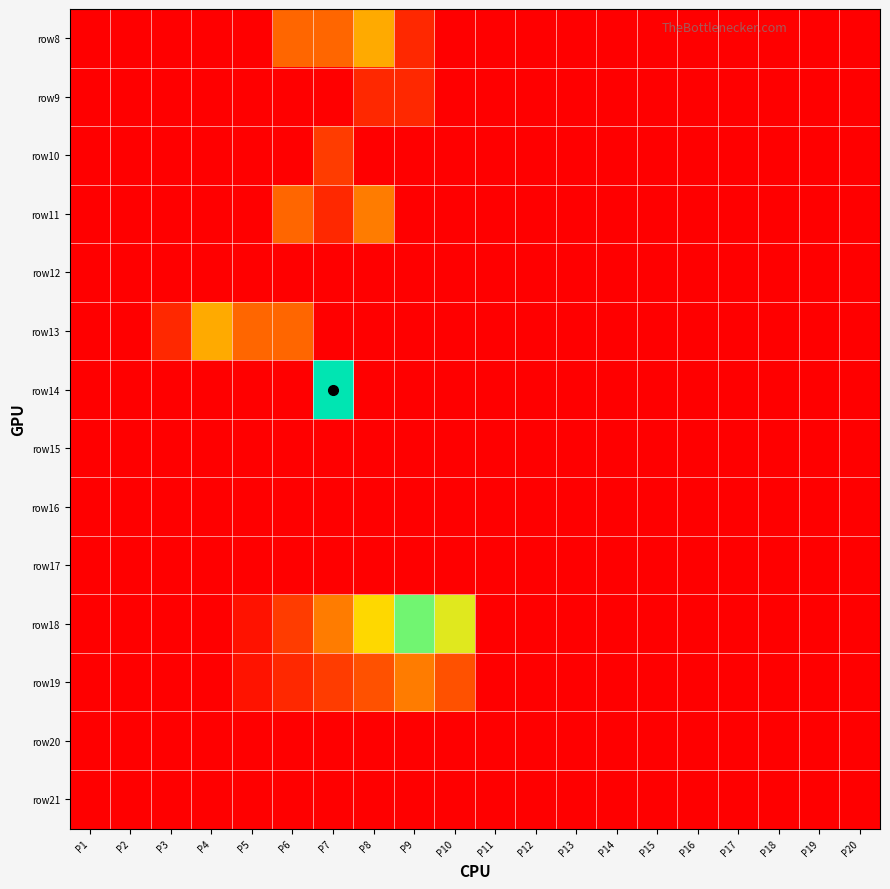

Reading right to left, list all the values displayed in this chart.

row8: P20=0.0	P19=0.0	P18=0.0	P17=0.0	P16=0.0	P15=0.0	P14=0.0	P13=0.0	P12=0.0	P11=0.0	P10=0.0	P9=100.0	P8=400.0	P7=250.0	P6=250.0	P5=0.0	P4=0.0	P3=0.0	P2=0.0	P1=0.0
row9: P20=0.0	P19=0.0	P18=0.0	P17=0.0	P16=0.0	P15=0.0	P14=0.0	P13=0.0	P12=0.0	P11=0.0	P10=0.0	P9=100.0	P8=100.0	P7=0.0	P6=0.0	P5=0.0	P4=0.0	P3=0.0	P2=0.0	P1=0.0
row10: P20=0.0	P19=0.0	P18=0.0	P17=0.0	P16=0.0	P15=0.0	P14=0.0	P13=0.0	P12=0.0	P11=0.0	P10=0.0	P9=0.0	P8=0.0	P7=150.0	P6=0.0	P5=0.0	P4=0.0	P3=0.0	P2=0.0	P1=0.0
row11: P20=0.0	P19=0.0	P18=0.0	P17=0.0	P16=0.0	P15=0.0	P14=0.0	P13=0.0	P12=0.0	P11=0.0	P10=0.0	P9=0.0	P8=300.0	P7=100.0	P6=250.0	P5=0.0	P4=0.0	P3=0.0	P2=0.0	P1=0.0
row12: P20=0.0	P19=0.0	P18=0.0	P17=0.0	P16=0.0	P15=0.0	P14=0.0	P13=0.0	P12=0.0	P11=0.0	P10=0.0	P9=0.0	P8=0.0	P7=0.0	P6=0.0	P5=0.0	P4=0.0	P3=0.0	P2=0.0	P1=0.0
row13: P20=0.0	P19=0.0	P18=0.0	P17=0.0	P16=0.0	P15=0.0	P14=0.0	P13=0.0	P12=0.0	P11=0.0	P10=0.0	P9=0.0	P8=0.0	P7=0.0	P6=250.0	P5=250.0	P4=400.0	P3=100.0	P2=0.0	P1=0.0
row14: P20=0.0	P19=0.0	P18=0.0	P17=0.0	P16=0.0	P15=0.0	P14=0.0	P13=0.0	P12=0.0	P11=0.0	P10=0.0	P9=0.0	P8=0.0	P7=1000.0	P6=0.0	P5=0.0	P4=0.0	P3=0.0	P2=0.0	P1=0.0
row15: P20=0.0	P19=0.0	P18=0.0	P17=0.0	P16=0.0	P15=0.0	P14=0.0	P13=0.0	P12=0.0	P11=0.0	P10=0.0	P9=0.0	P8=0.0	P7=0.0	P6=0.0	P5=0.0	P4=0.0	P3=0.0	P2=0.0	P1=0.0
row16: P20=0.0	P19=0.0	P18=0.0	P17=0.0	P16=0.0	P15=0.0	P14=0.0	P13=0.0	P12=0.0	P11=0.2	P10=0.3	P9=0.2	P8=0.1	P7=0.1	P6=0.1	P5=0.0	P4=0.0	P3=0.0	P2=0.0	P1=0.0
row17: P20=0.0	P19=0.0	P18=0.0	P17=0.0	P16=0.0	P15=0.0	P14=0.0	P13=0.0	P12=0.0	P11=3.0	P10=2.8	P9=2.5	P8=2.0	P7=1.5	P6=0.9	P5=0.0	P4=0.0	P3=0.0	P2=0.0	P1=0.0
row18: P20=0.0	P19=0.0	P18=0.0	P17=0.0	P16=0.0	P15=0.0	P14=0.0	P13=0.0	P12=0.0	P11=0.0	P10=600.0	P9=840.0	P8=500.0	P7=300.0	P6=150.0	P5=45.0	P4=0.0	P3=0.0	P2=0.0	P1=0.0
row19: P20=0.0	P19=0.0	P18=0.0	P17=0.0	P16=0.0	P15=0.0	P14=0.0	P13=0.0	P12=0.0	P11=0.0	P10=200.0	P9=300.0	P8=200.0	P7=150.0	P6=100.0	P5=50.0	P4=0.0	P3=0.0	P2=0.0	P1=0.0
row20: P20=0.0	P19=0.0	P18=0.0	P17=0.0	P16=0.0	P15=0.0	P14=0.0	P13=0.0	P12=0.0	P11=0.0	P10=0.0	P9=0.0	P8=0.0	P7=0.0	P6=0.0	P5=0.0	P4=0.0	P3=0.0	P2=0.0	P1=0.0
row21: P20=0.0	P19=0.0	P18=0.0	P17=0.0	P16=0.0	P15=0.0	P14=0.0	P13=0.0	P12=0.0	P11=0.0	P10=0.0	P9=0.0	P8=0.0	P7=0.0	P6=0.0	P5=0.0	P4=0.0	P3=0.0	P2=0.0	P1=0.0